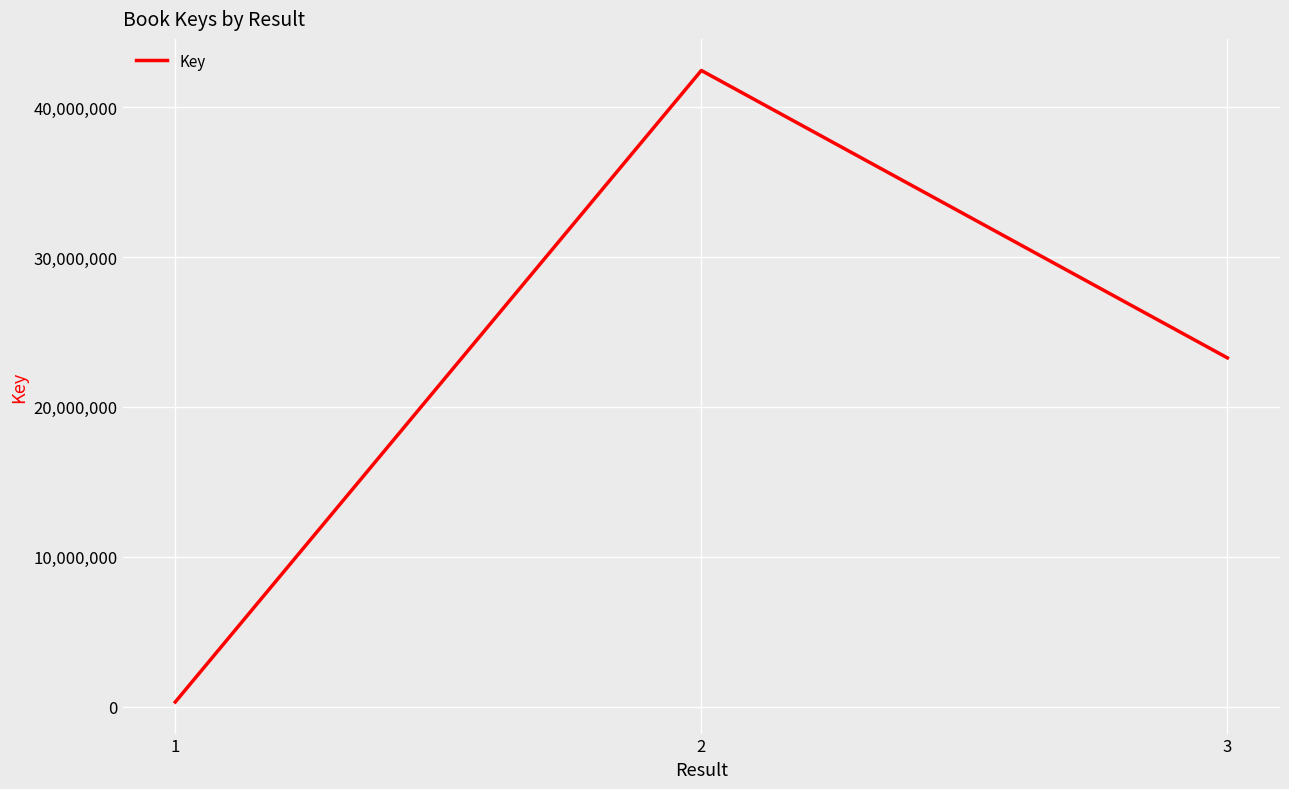

List the labels in order of value, largest first.

2, 3, 1